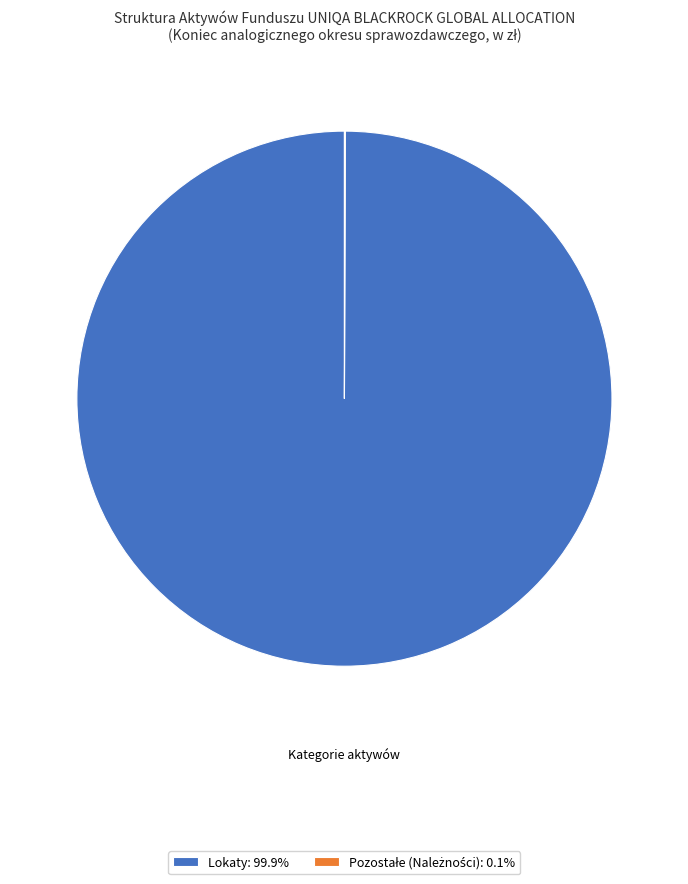

Is there a majority slice in this chart?

Yes